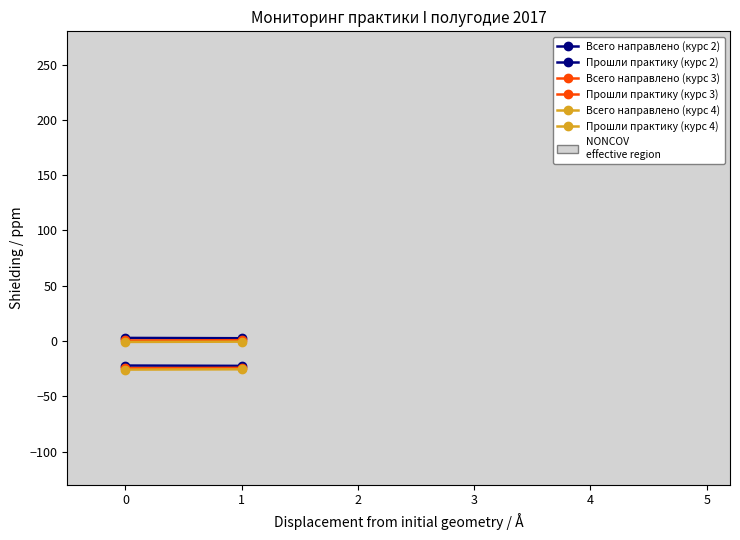

Reading left to right, list all the values displayed in this chart.

Всего направлено (курс 2): 2.8	2.5
Прошли практику (курс 2): -22.2	-22.5
Всего направлено (курс 3): 0.5	0.8
Прошли практику (курс 3): -24.6	-24.2
Всего направлено (курс 4): -0.8	-0.6
Прошли практику (курс 4): -25.9	-25.6